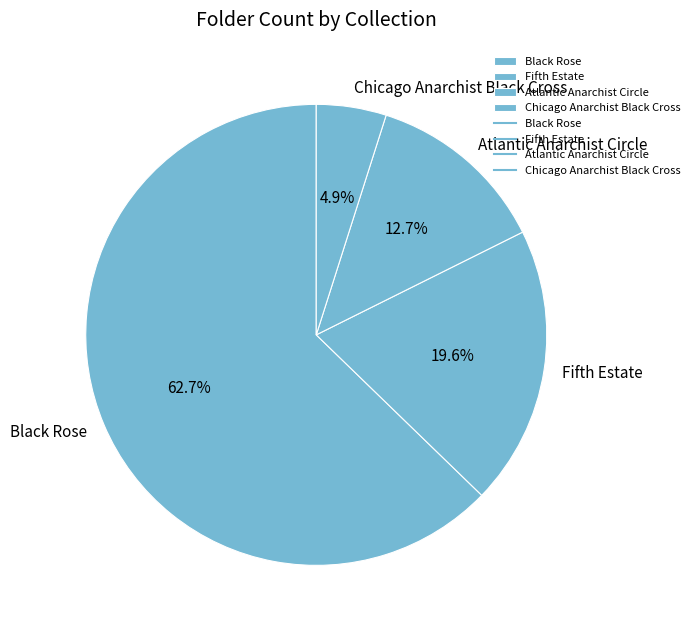

What is the majority slice?

Black Rose